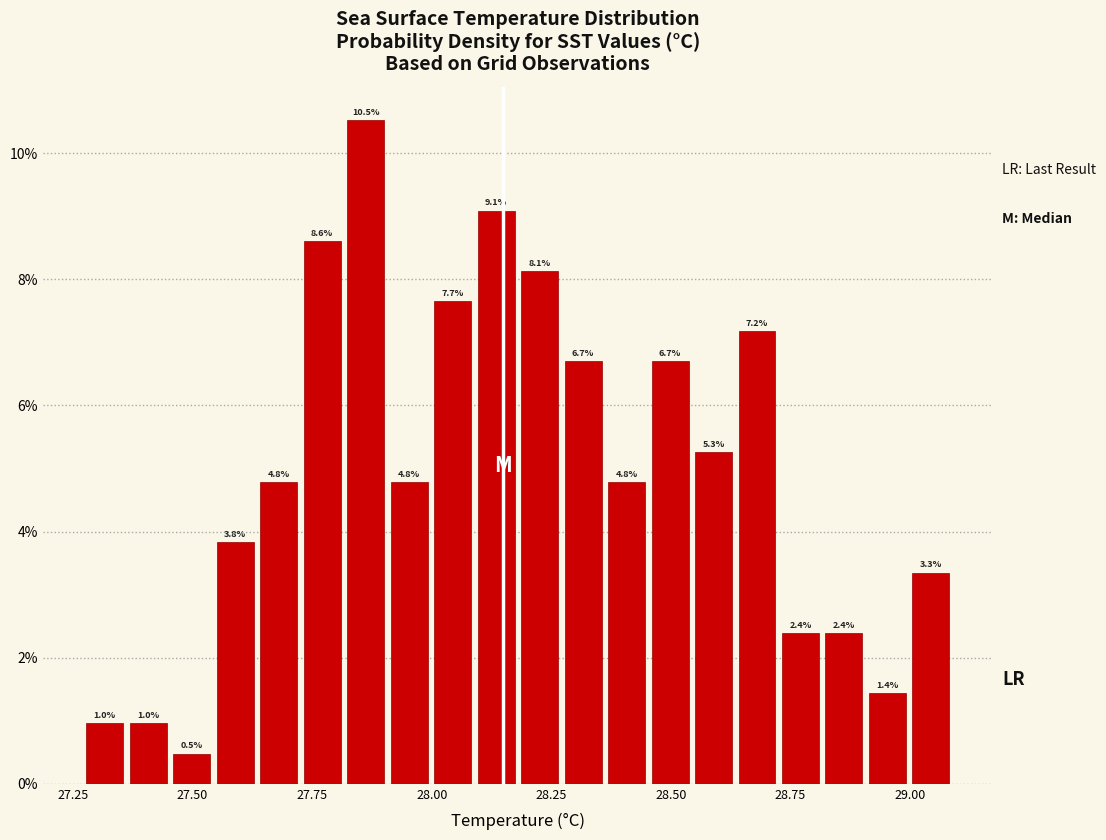

Read against the x-axis, roughly where is the centre of the tallest bar?

27.85